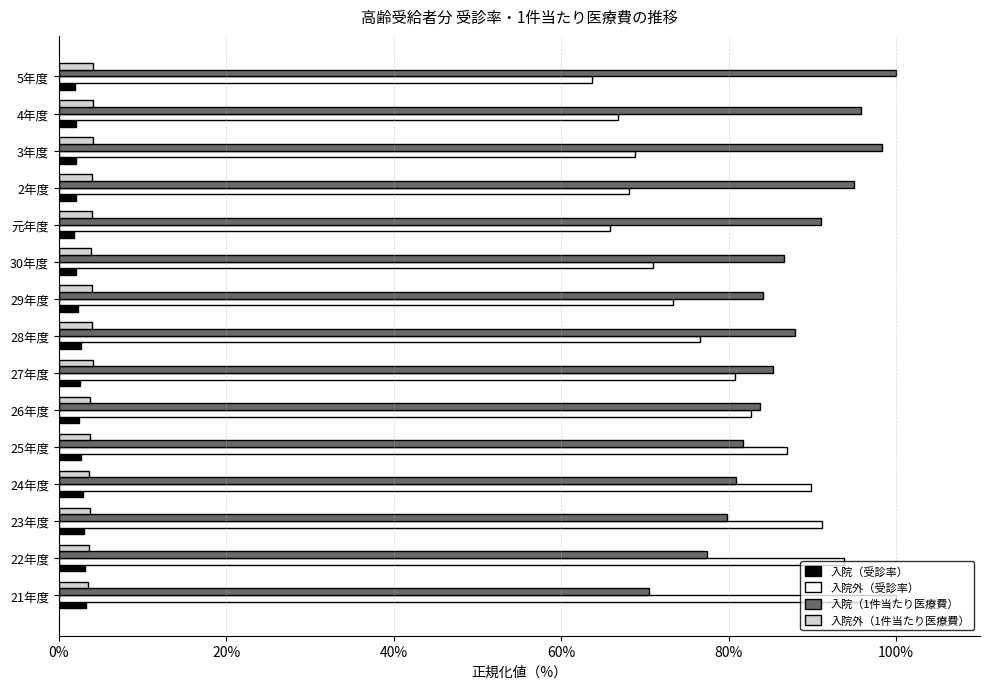

Is it true that 入院外（受診率） equals 18.2 at 4年度?

False